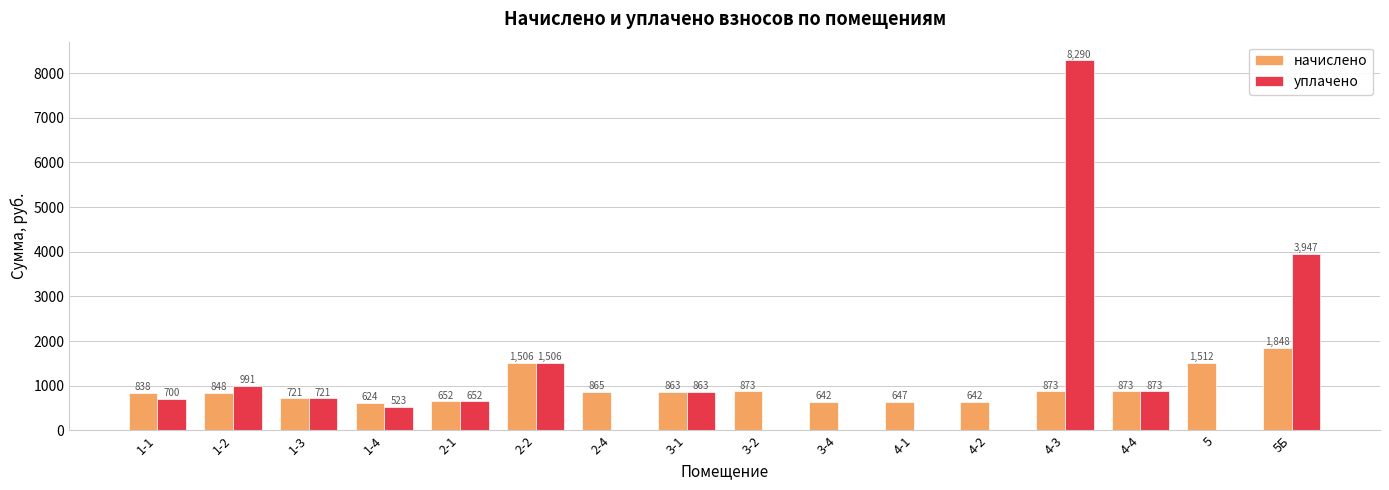

Between 3-1 and 4-1, which series saw the biggest shift?

уплачено